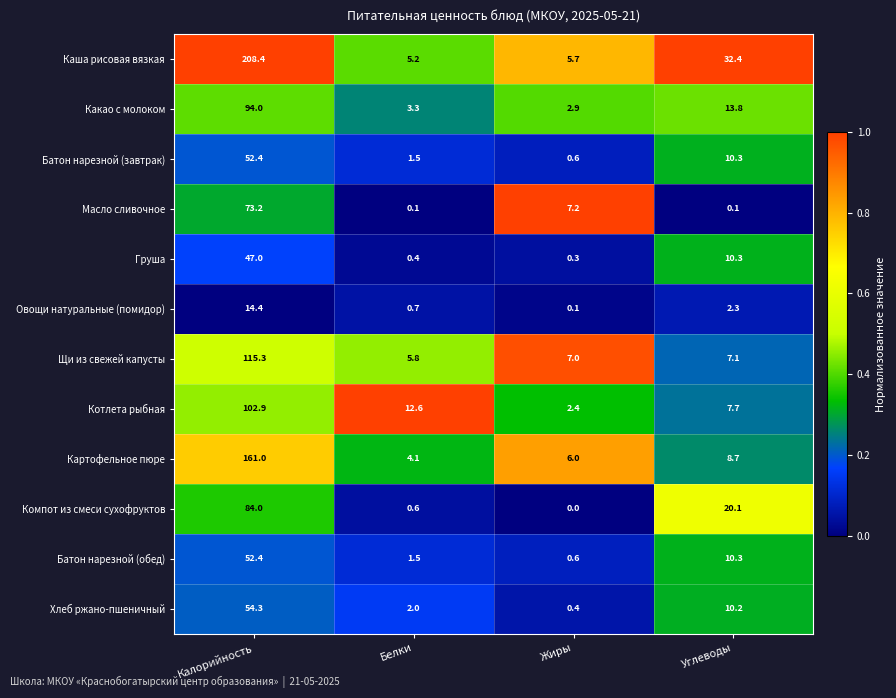

Which series has the largest total across all categories?

Каша рисовая вязкая